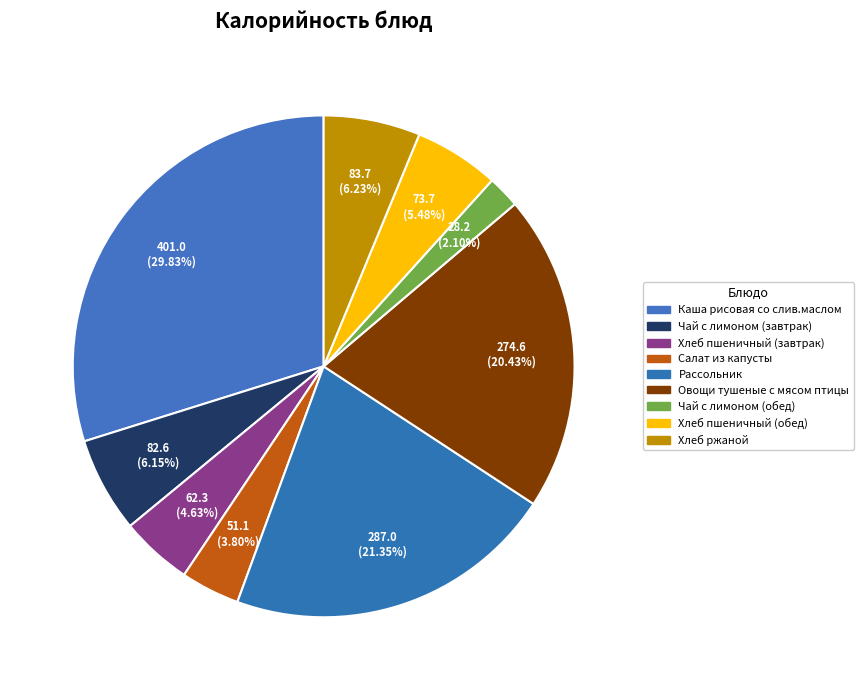

Which slice is the largest?

Каша рисовая со слив.маслом